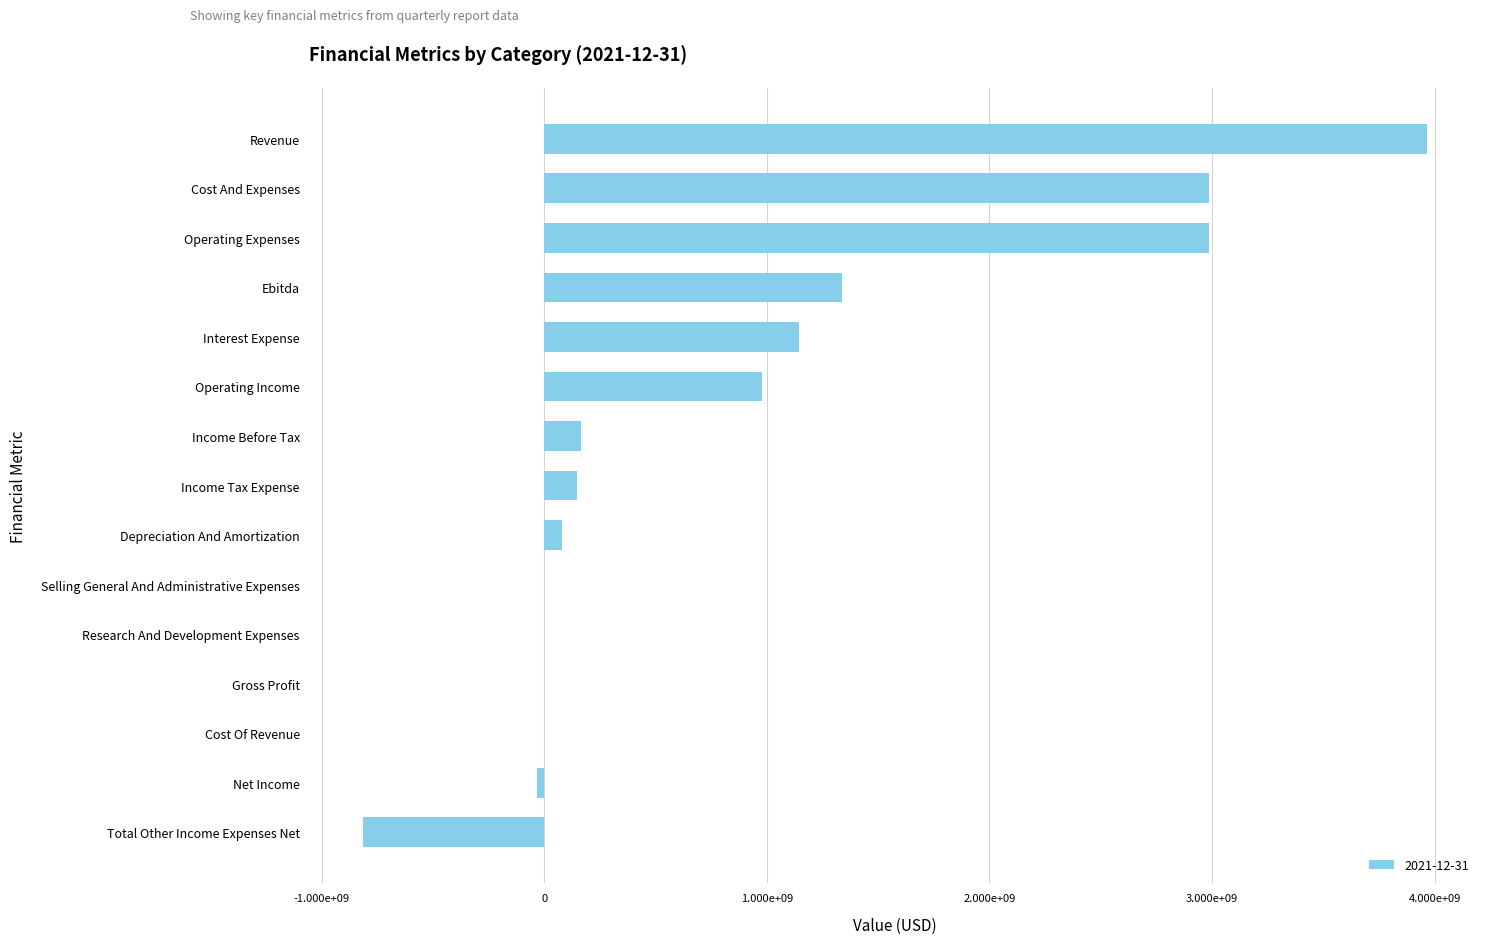

How many series are shown in this chart?

1